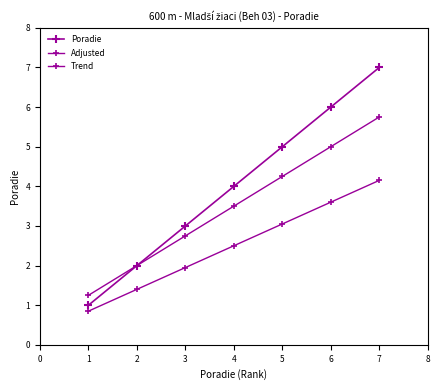

What is the greatest value displayed?

7.0